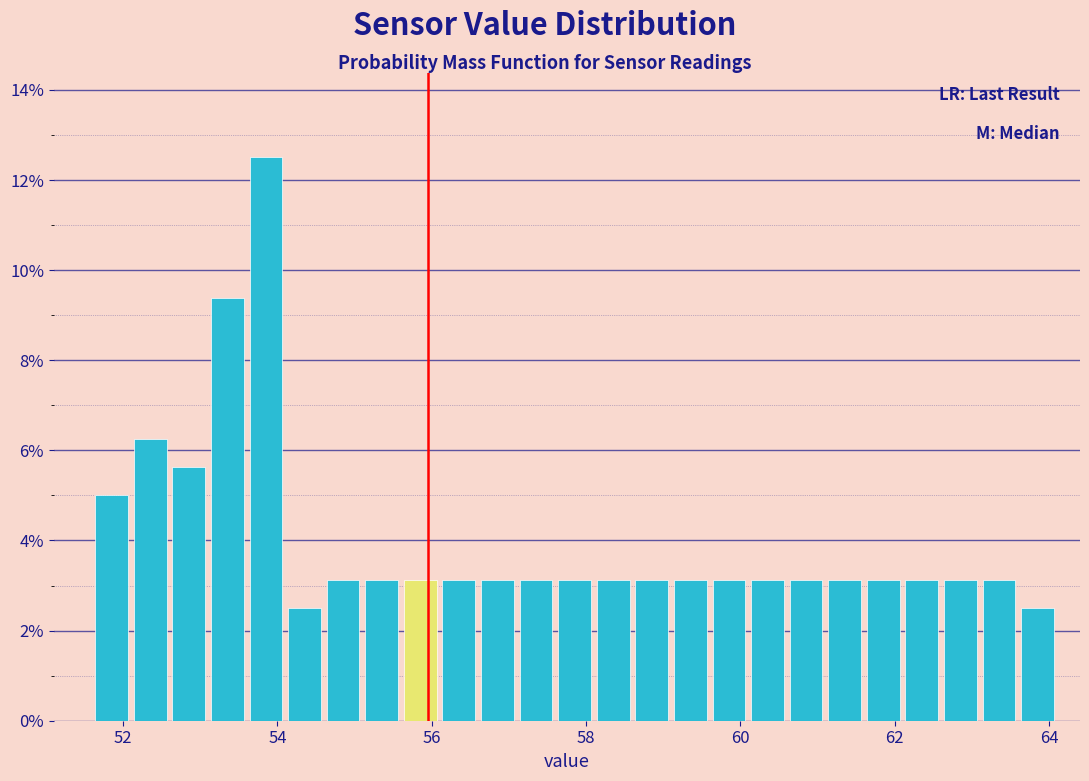

Read against the x-axis, roughly where is the centre of the tallest bar?

53.8